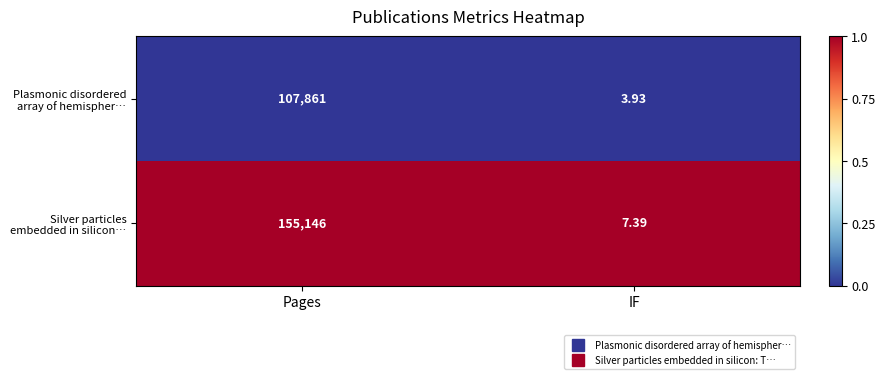

At which category is the sum across all series the highest?

Pages